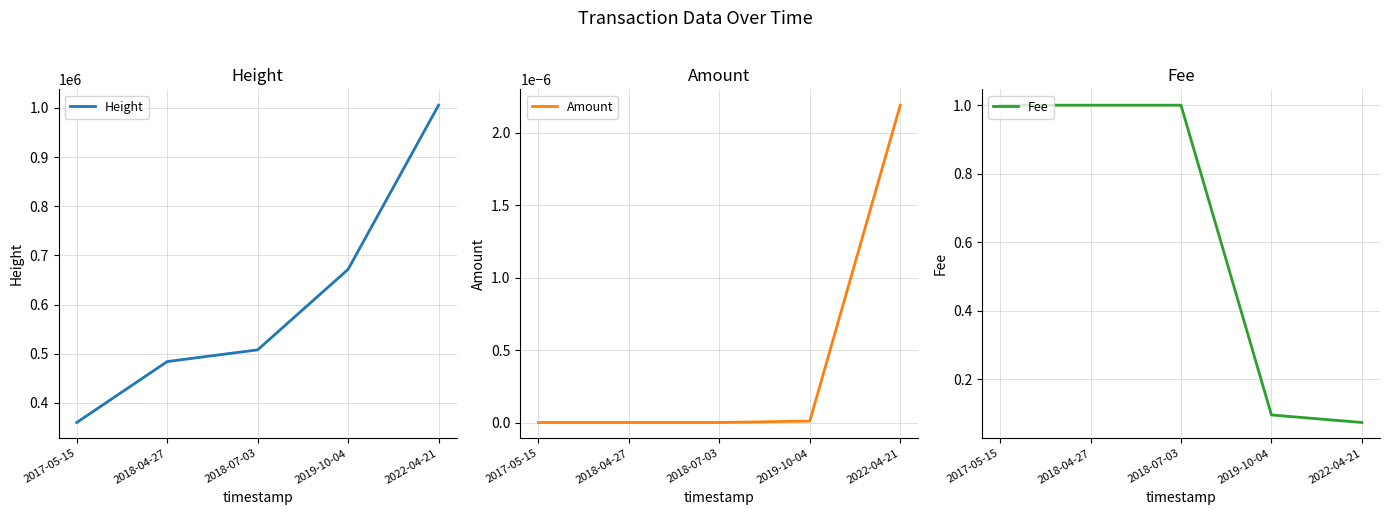

What is the average value of the Fee series?

0.6